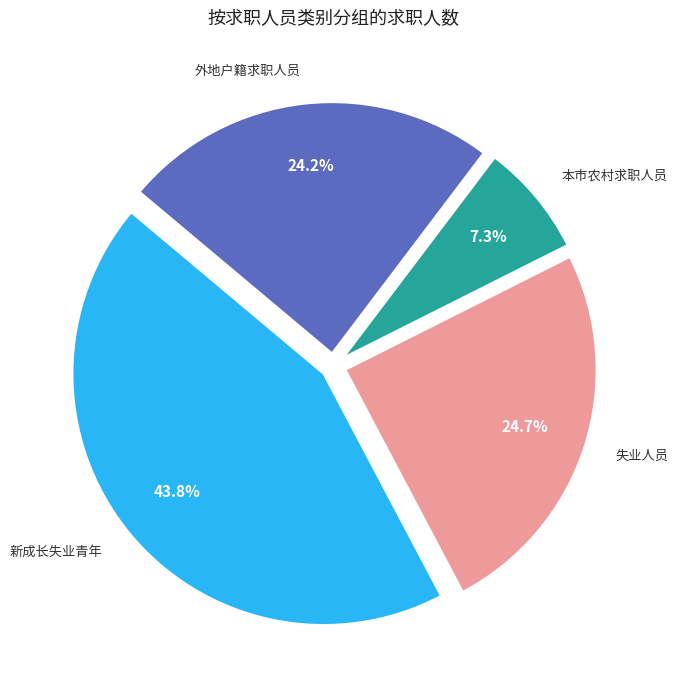

To the nearest percent, what percentage of the pie is 新成长失业青年?

44%